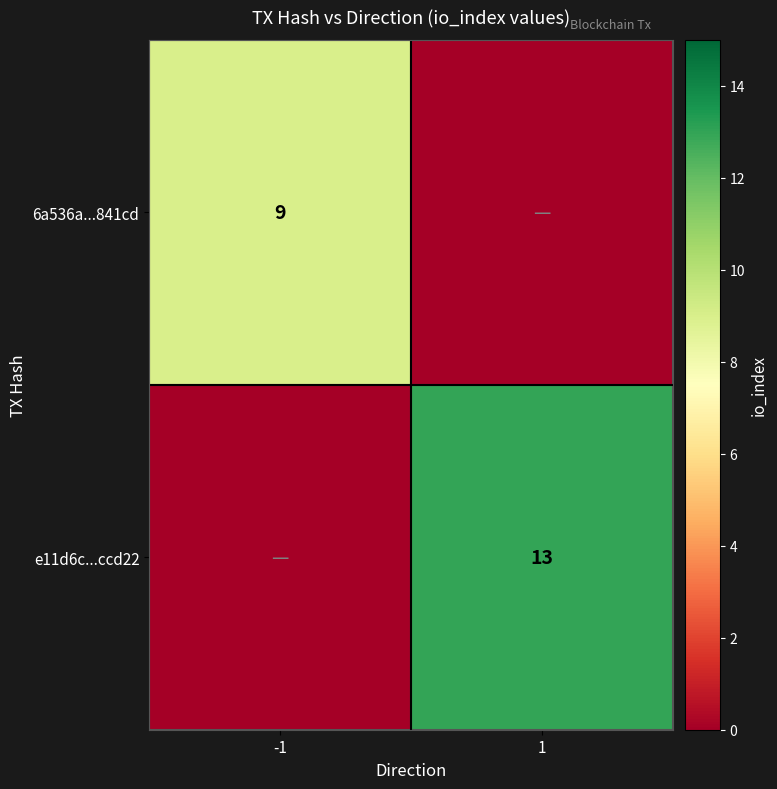

The 6a536a...841cd series shows 9 at -1. True or false?

True